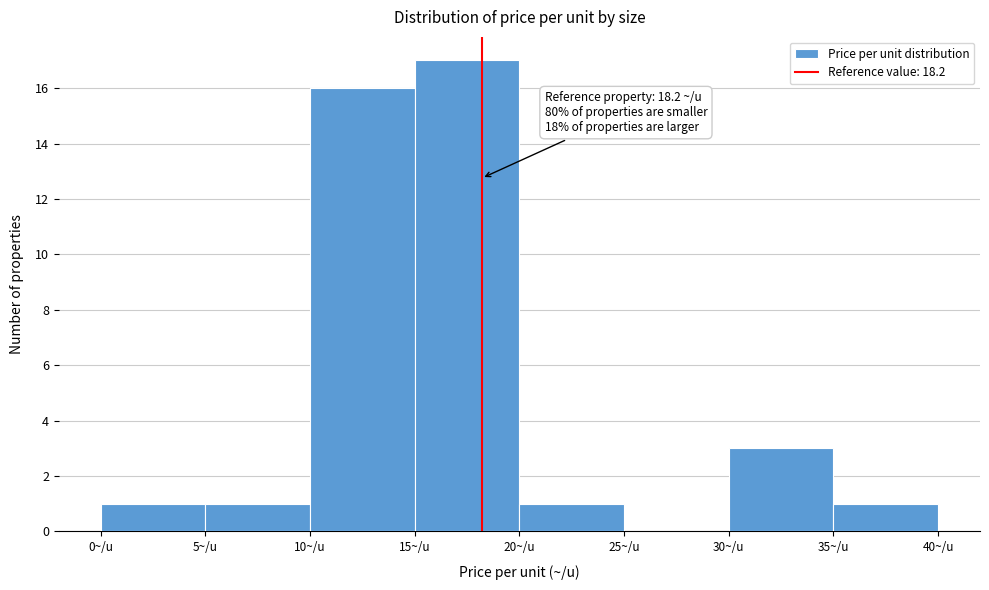

Over which range of the x-axis is the bar tallest?

15 to 20